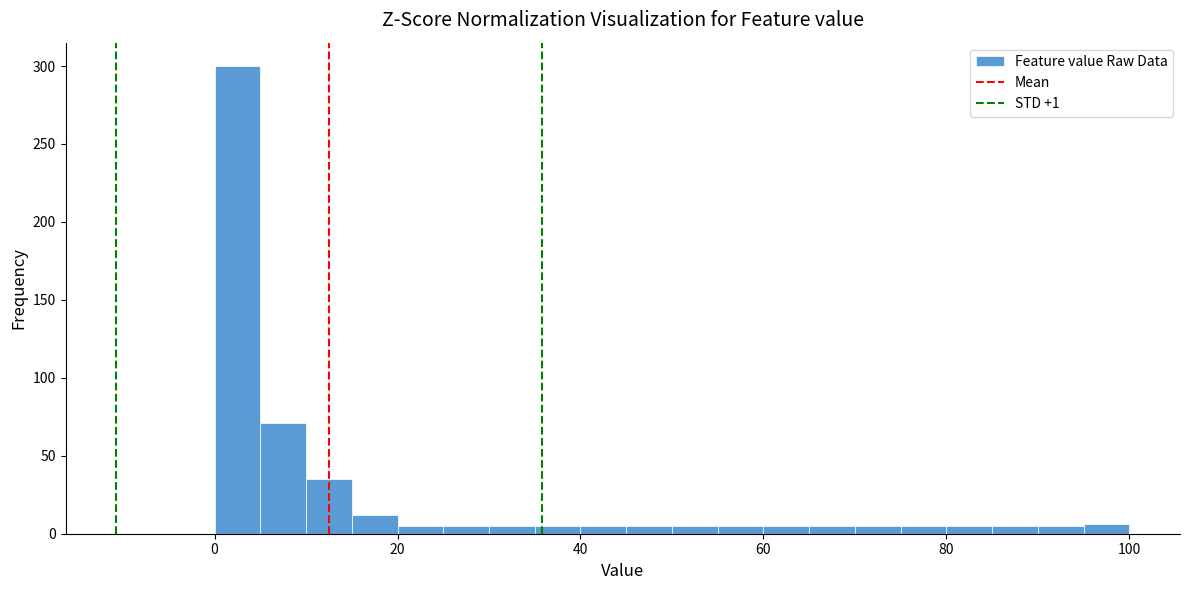

Around what value on the x-axis is the tallest bar? Give the approximate position of its centre, as read against the axis.

2